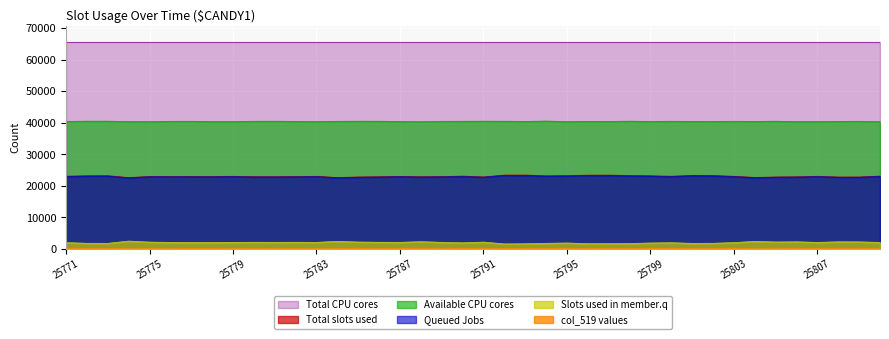

Is the value of col_518 at 25799 greater than the value of col_515 at 25795?

Yes